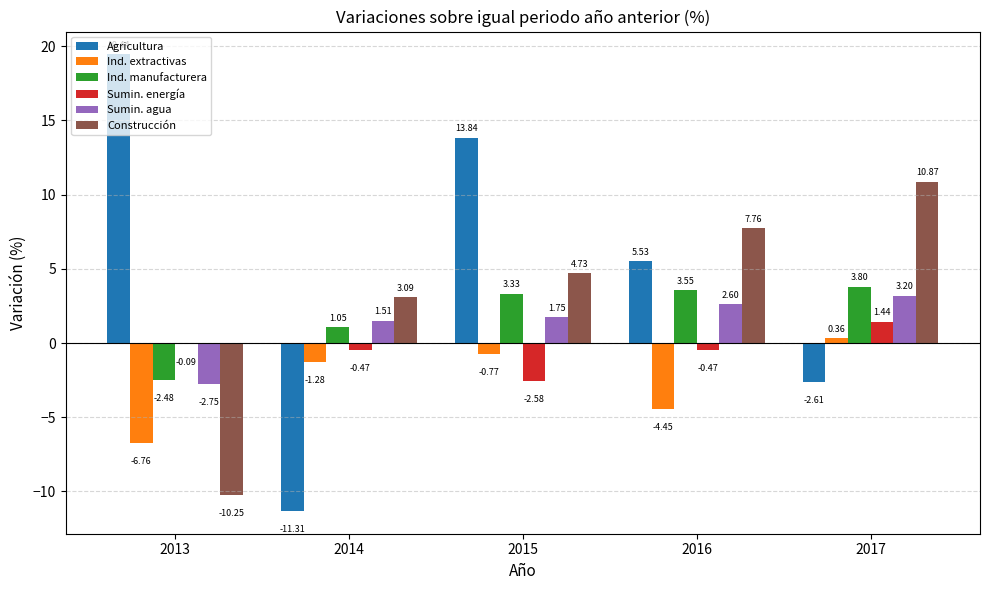

How many values in the Sumin. agua series exceed 1?

4